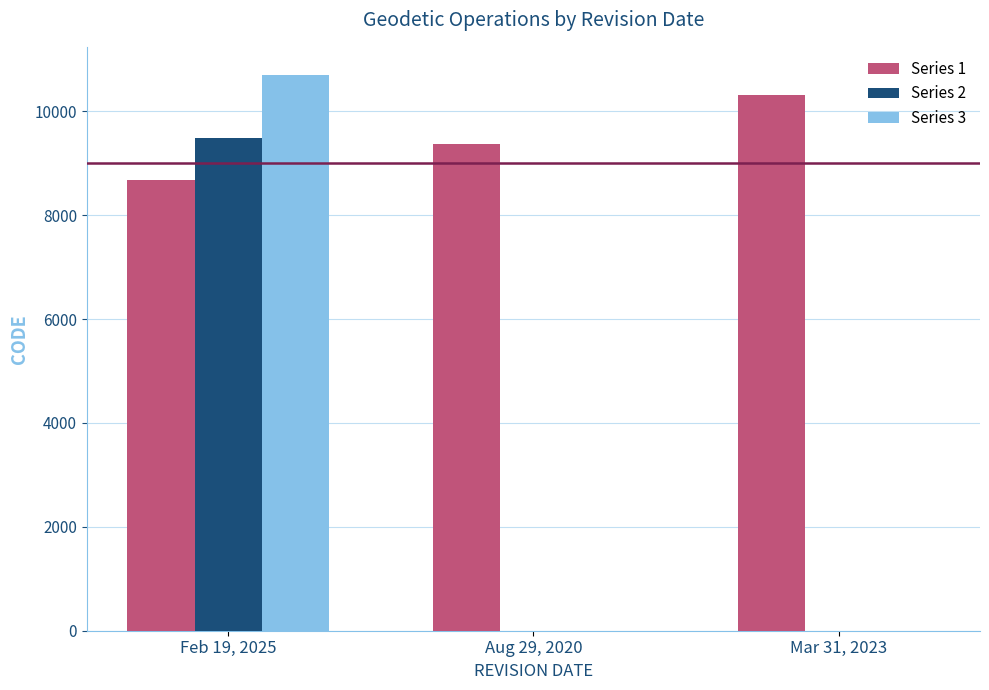

What is the maximum value shown in the chart?

10707